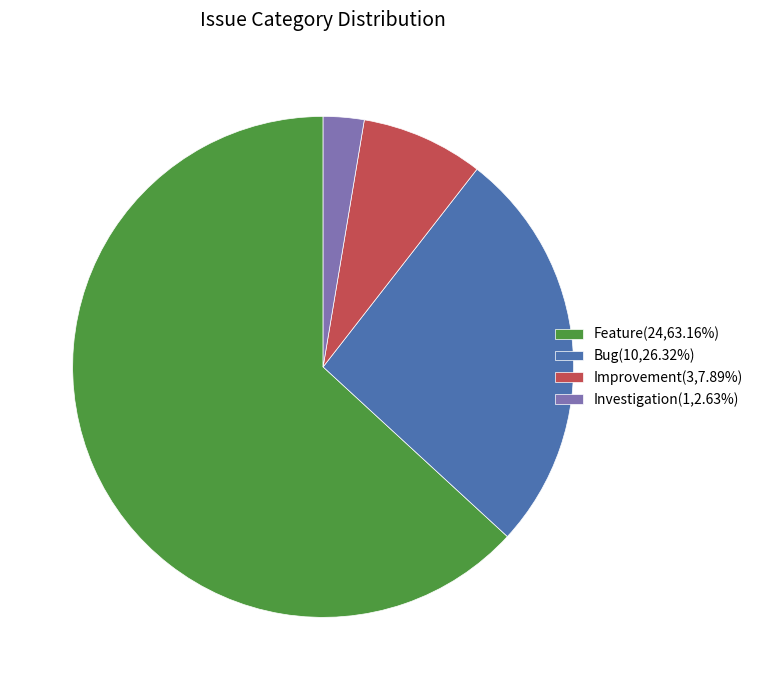

Is the sum of Investigation(1,2.63%) and Bug(10,26.32%) greater than half?

No